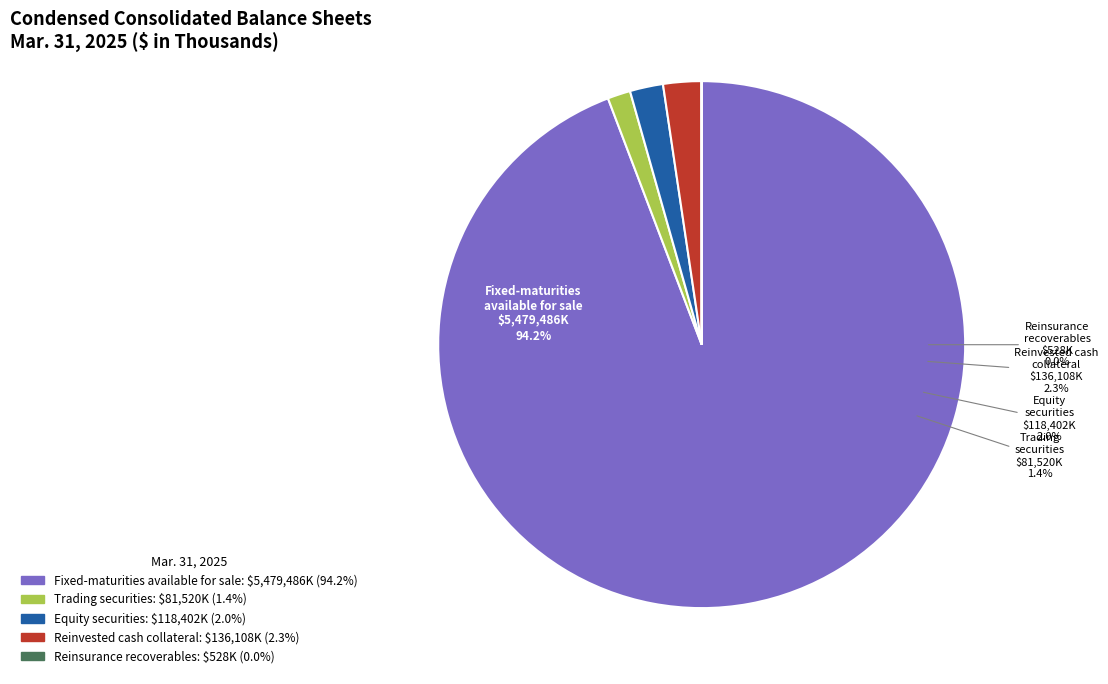

To the nearest percent, what percentage of the pie is Fixed-maturities
available for sale?

94%